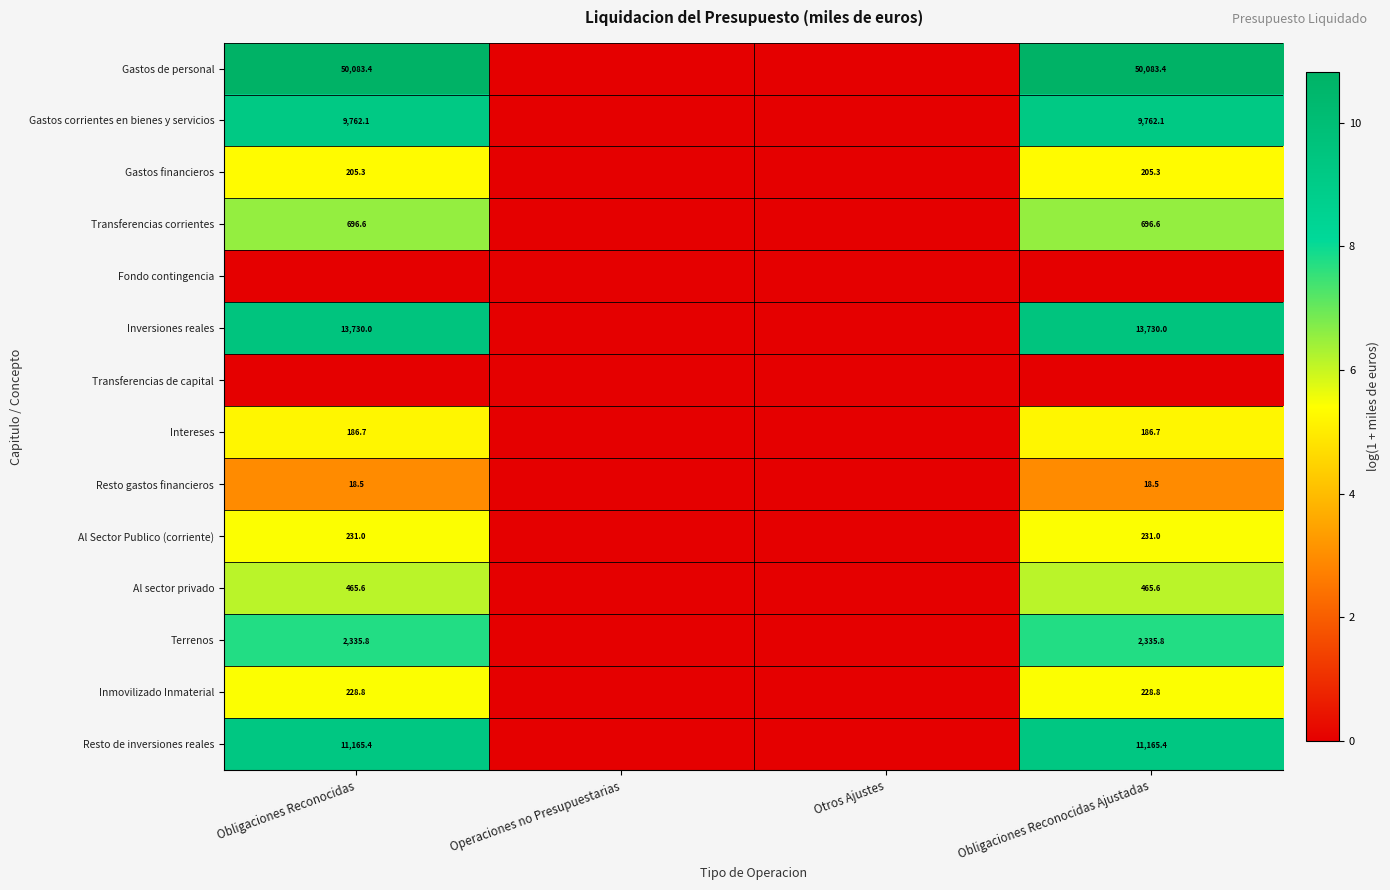

The Al Sector Publico (corriente) series shows 231.0 at Obligaciones Reconocidas. True or false?

True